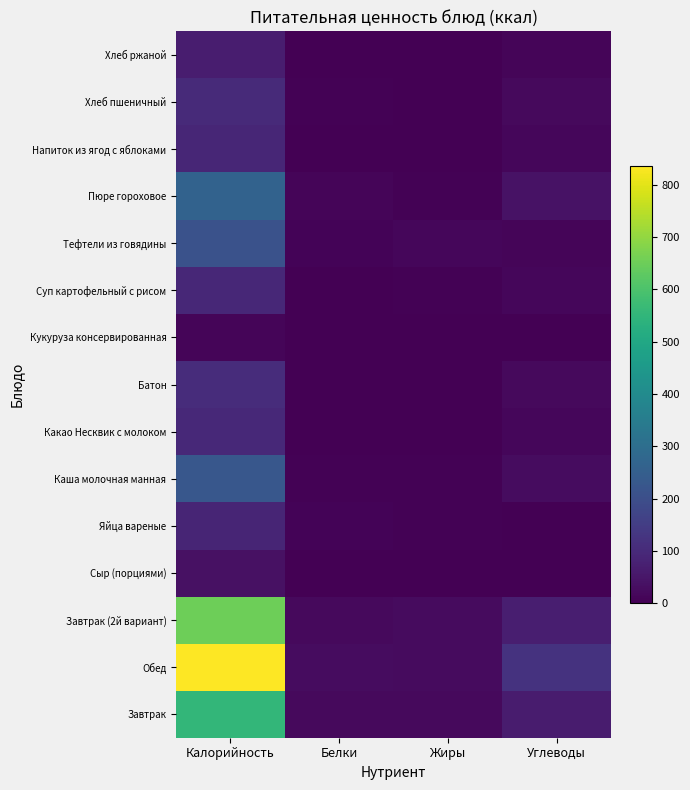

Reading right to left, transcribe all the data shown in this chart.

Завтрак: Углеводы=63.0	Жиры=20.0	Белки=21.0	Калорийность=555.0
Обед: Углеводы=122.0	Жиры=24.0	Белки=28.0	Калорийность=836.0
Завтрак (2й вариант): Углеводы=70.0	Жиры=24.0	Белки=22.0	Калорийность=652.0
Сыр (порциями): Углеводы=0.0	Жиры=3.2	Белки=2.5	Калорийность=39.0
Яйца вареные: Углеводы=0.3	Жиры=5.8	Белки=7.0	Калорийность=87.0
Каша молочная манная: Углеводы=28.9	Жиры=6.5	Белки=5.7	Калорийность=227.0
Какао Несквик с молоком: Углеводы=13.9	Жиры=3.2	Белки=3.2	Калорийность=97.0
Батон: Углеводы=20.0	Жиры=1.3	Белки=3.2	Калорийность=105.0
Кукуруза консервированная: Углеводы=2.0	Жиры=0.0	Белки=0.0	Калорийность=11.0
Суп картофельный с рисом: Углеводы=16.0	Жиры=3.3	Белки=2.0	Калорийность=94.0
Тефтели из говядины: Углеводы=11.1	Жиры=15.3	Белки=6.8	Калорийность=209.0
Пюре гороховое: Углеводы=41.6	Жиры=5.2	Белки=12.8	Калорийность=264.0
Напиток из ягод с яблоками: Углеводы=15.9	Жиры=0.1	Белки=0.2	Калорийность=89.0
Хлеб пшеничный: Углеводы=22.5	Жиры=1.3	Белки=3.3	Калорийность=101.0
Хлеб ржаной: Углеводы=13.0	Жиры=0.0	Белки=3.0	Калорийность=68.0